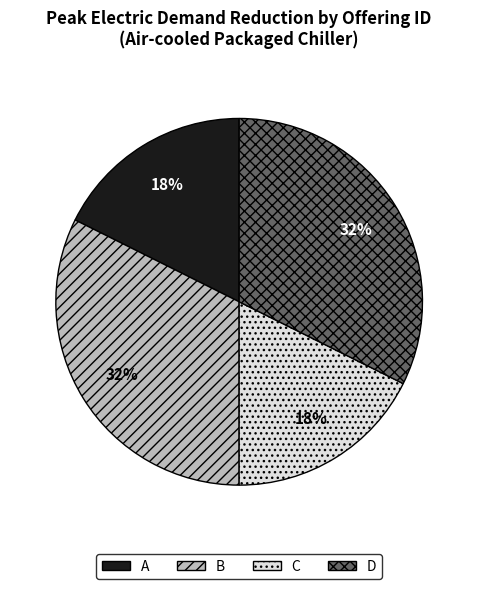

To the nearest percent, what percentage of the pie is A?

18%